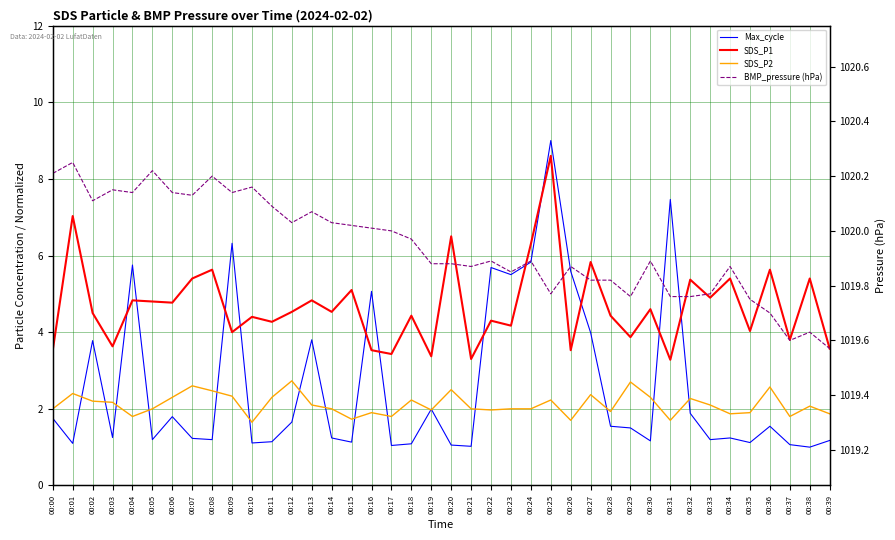

At which label does SDS_P2 first exceed 2?

00:01